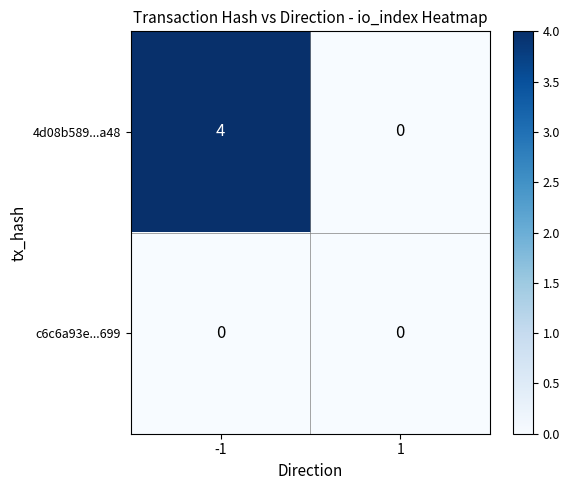

The 4d08b589...a48 series shows 1 at -1. True or false?

False